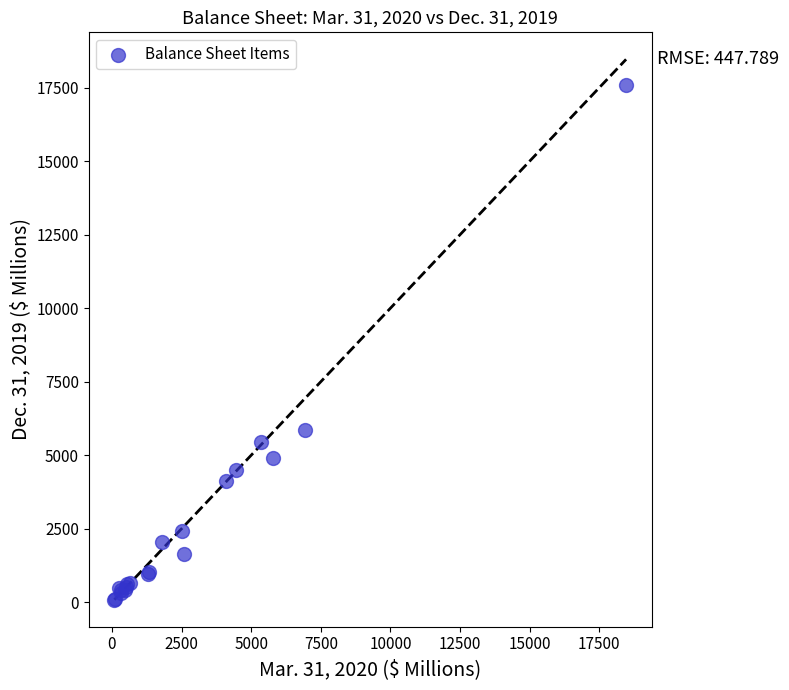

What Y value in the scatter plot is closest to 8832?

5842